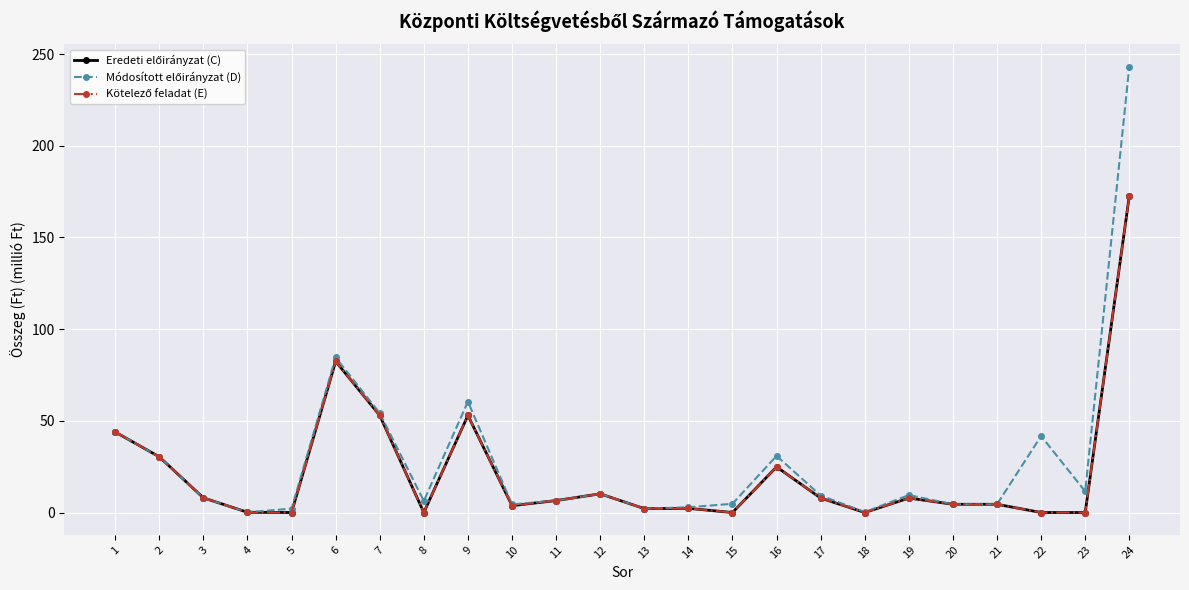

How many interior local valleys does the Eredeti előirányzat (C) series have?

6